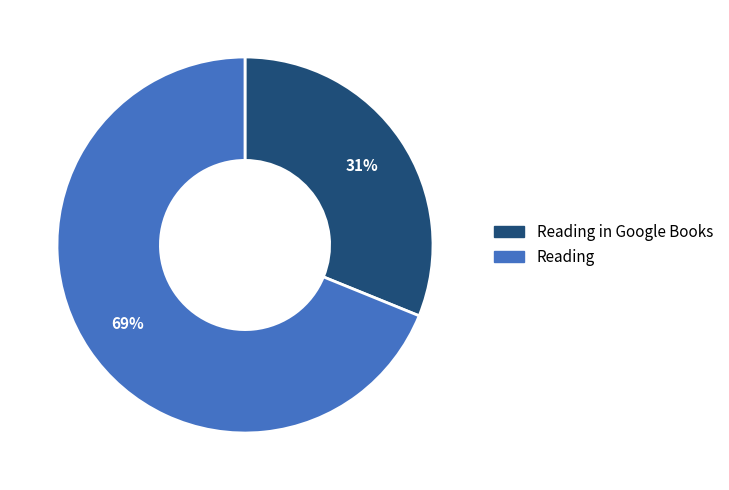

To the nearest percent, what is the average slice percentage?

50%